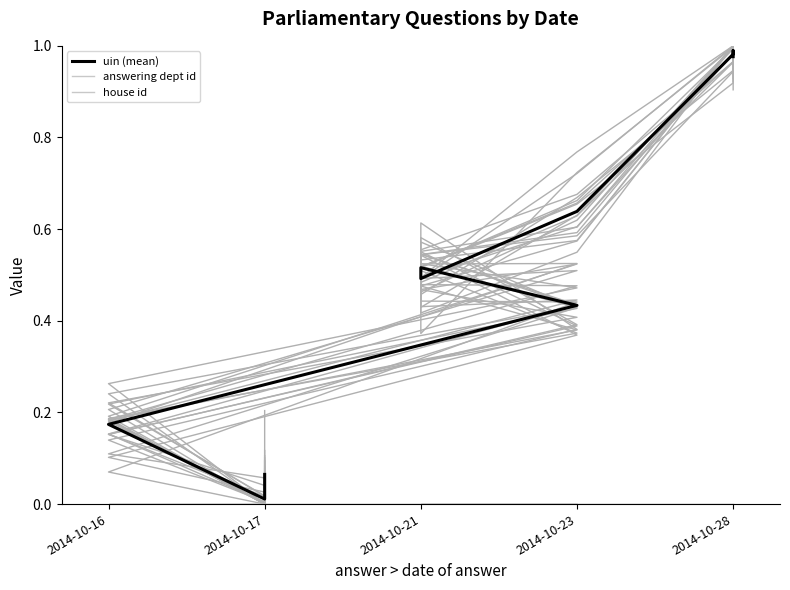

Is it true that uin (mean) equals 0.2 at 2014-10-23?

False